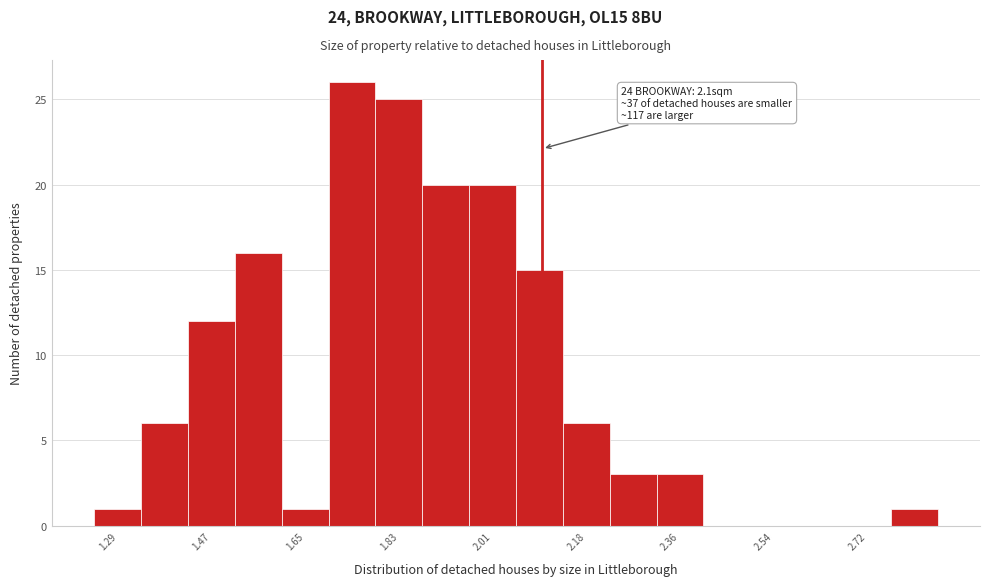

Which range on the x-axis has the tallest bar?

1.70 to 1.78